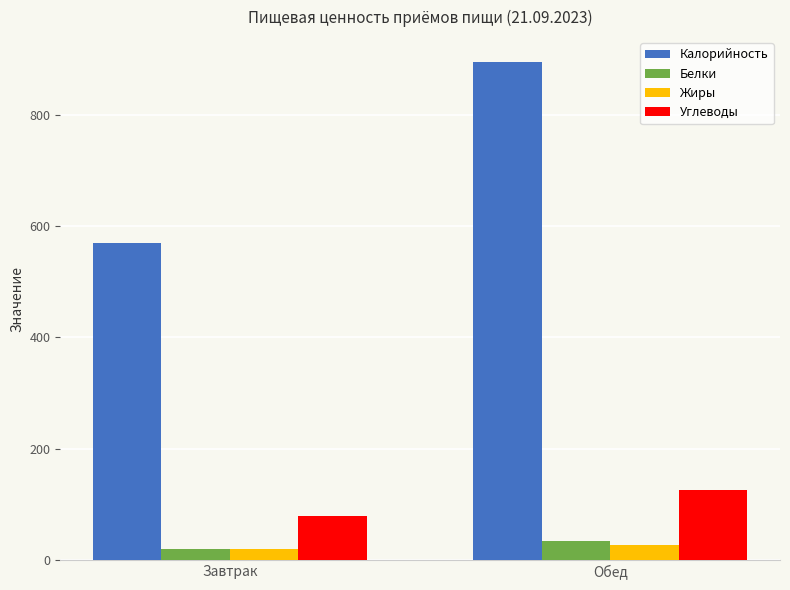

The value of Калорийность at Обед is 481. True or false?

False